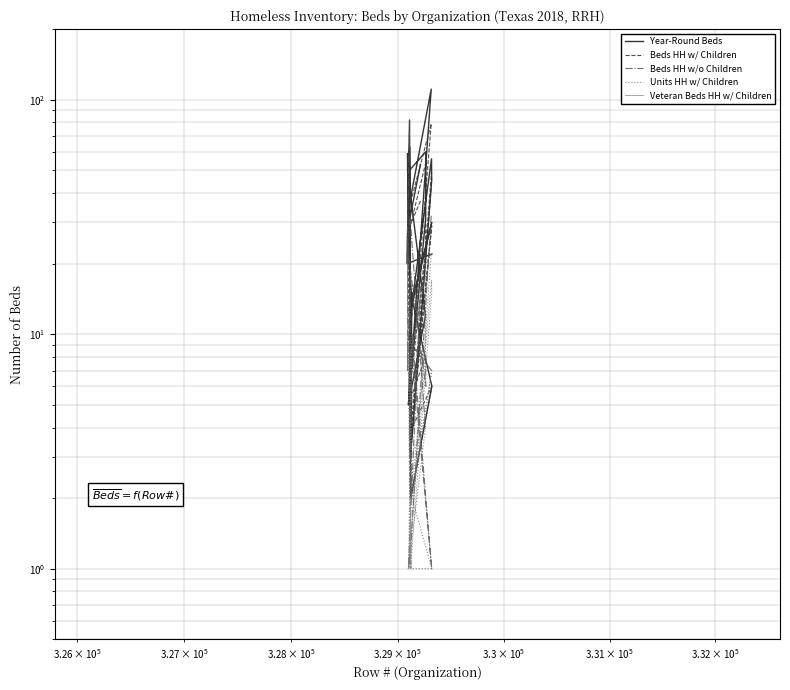

Is the value of Units HH w/ Children at 27 greater than the value of Beds HH w/ Children at 30?

No